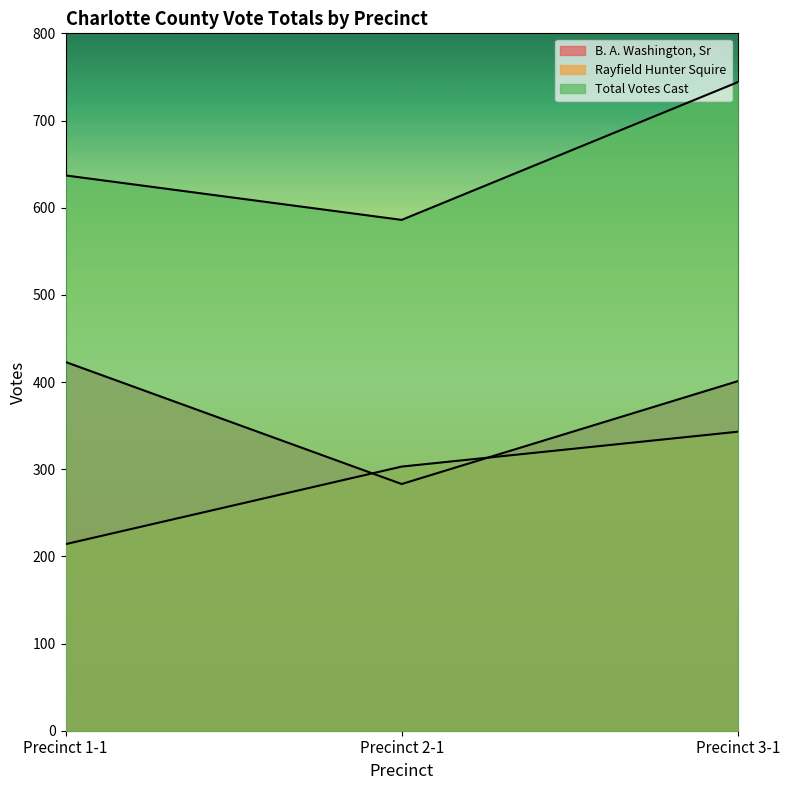

Reading left to right, transcribe all the data shown in this chart.

B. A. Washington, Sr: 423	283	401
Rayfield Hunter Squire: 214	303	343
Total Votes Cast: 637	586	744